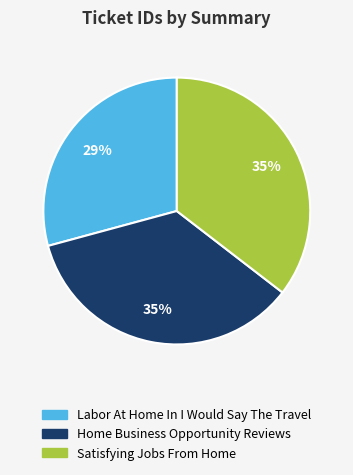

How many slices are in this pie chart?

3